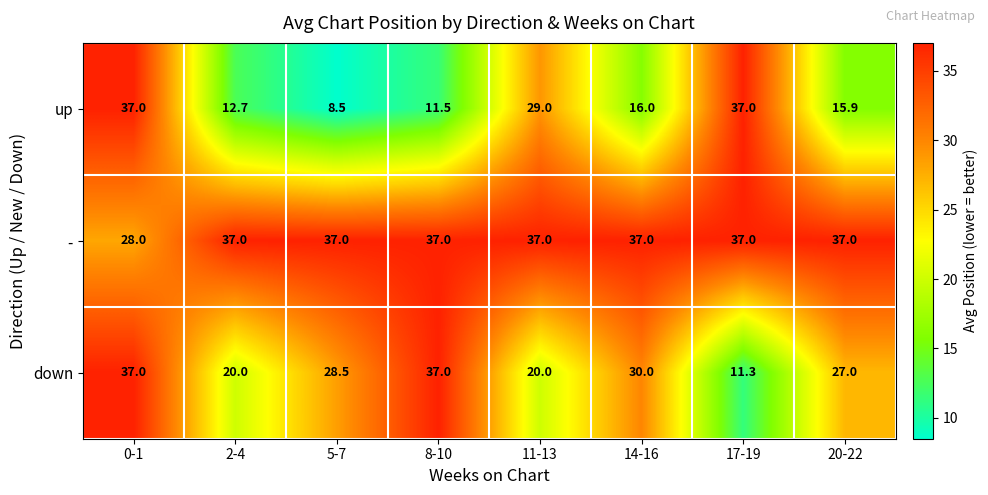

What is the spread (max minus min) of values at 11-13?

17.0